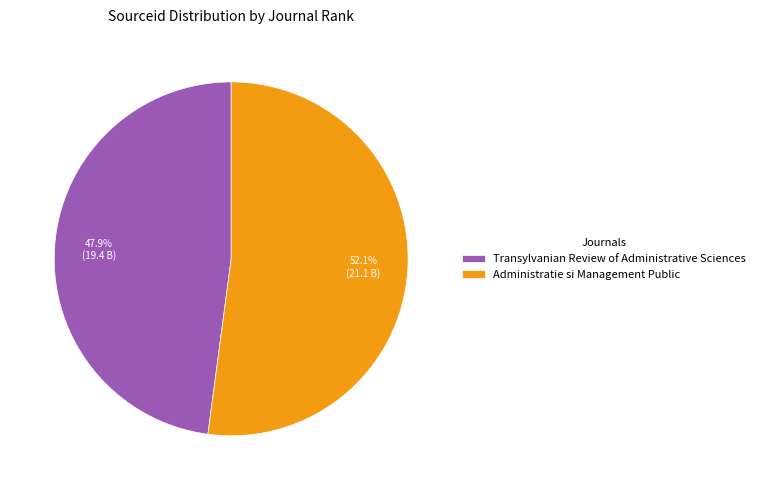

Count the number of slices in the pie.

2